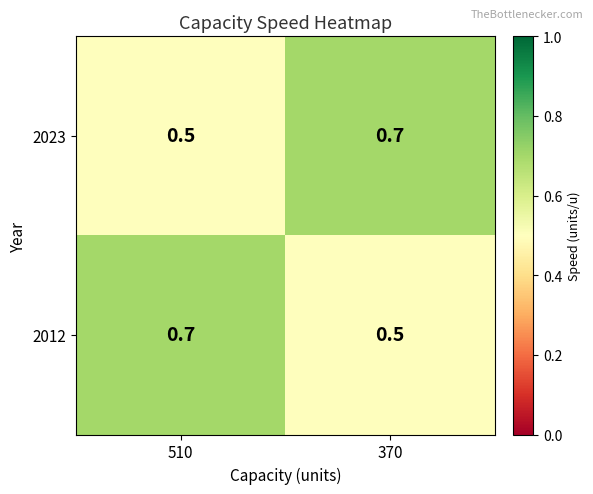

At how many categories does at least one series exceed 0?

2